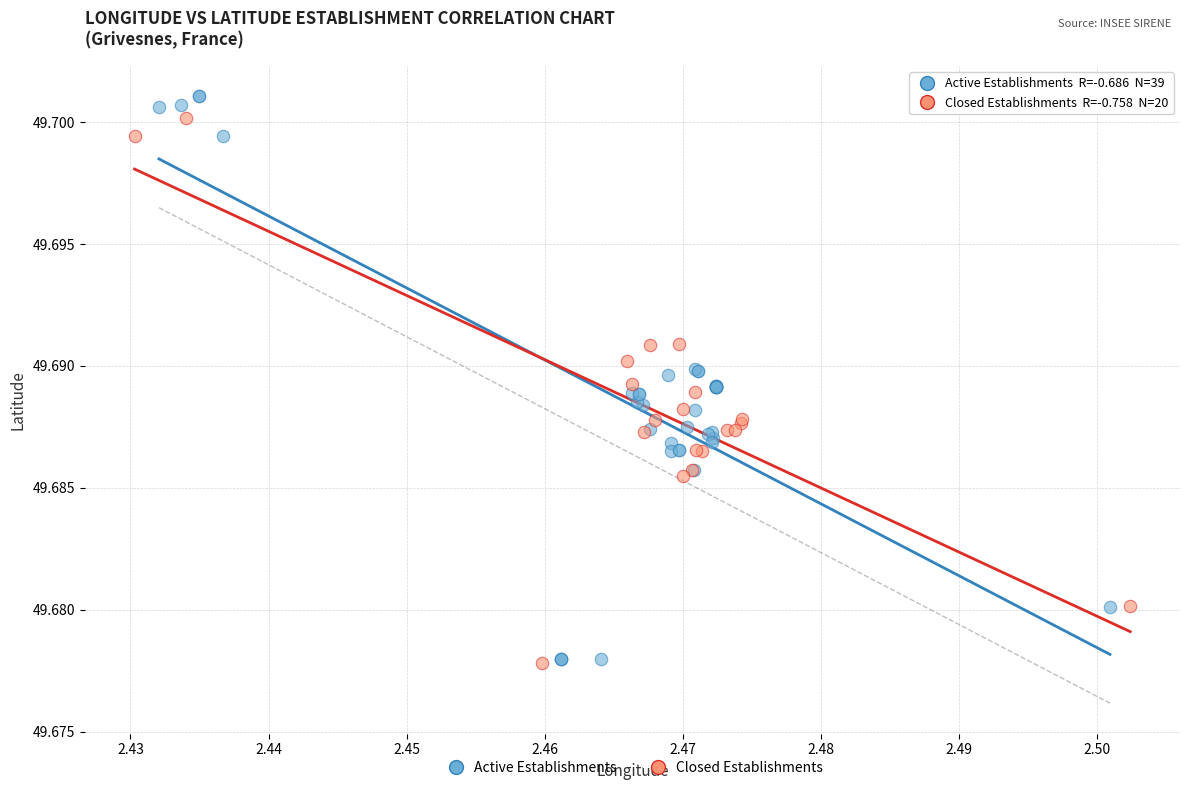

Which series has the widest spread of Y values?

Active Establishments